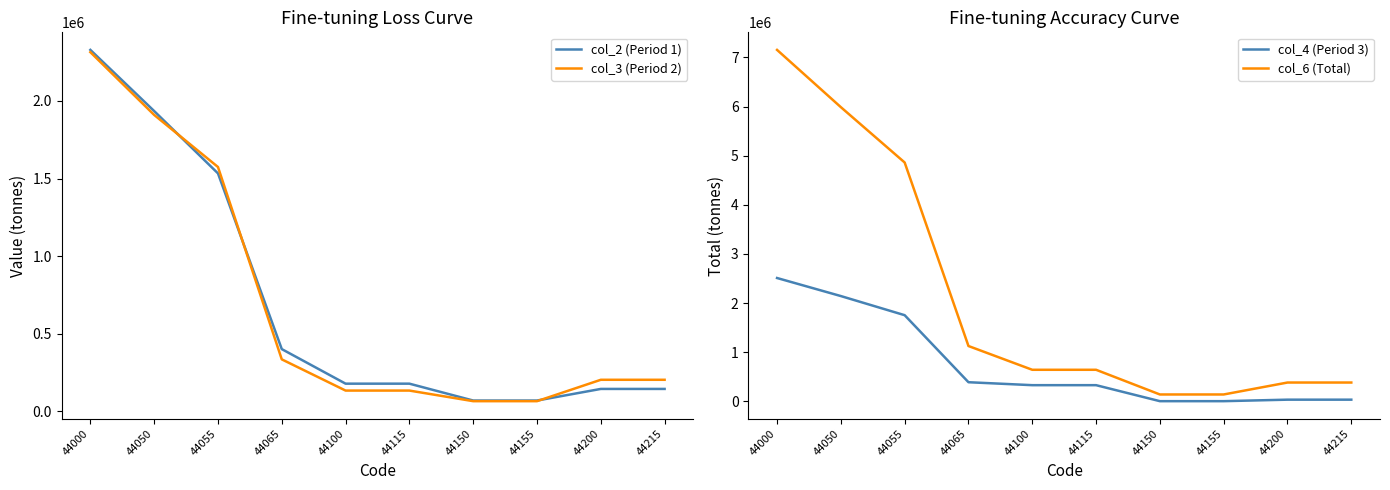

Which series has the largest total across all categories?

col_6 (Total)